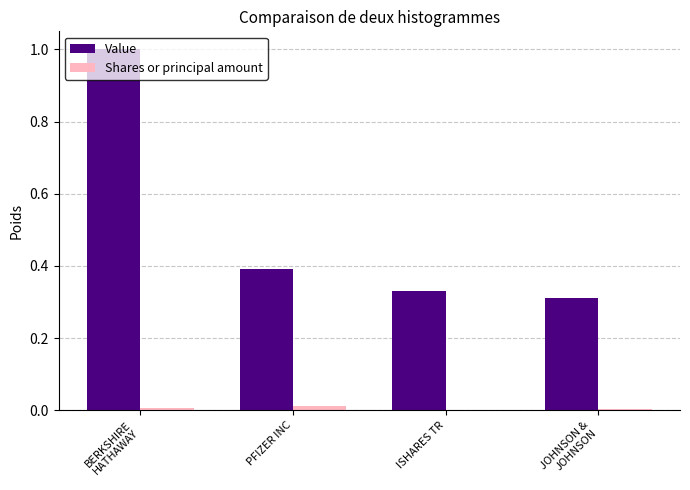

Is the value of Shares or principal amount at PFIZER INC greater than the value of Value at PFIZER INC?

No